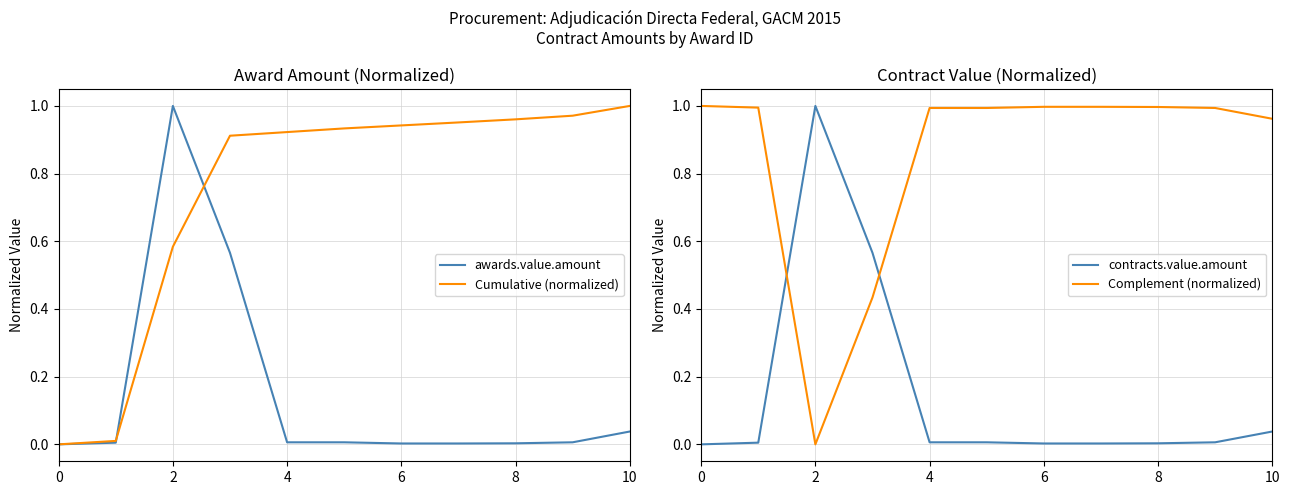

What are all the series names shown in the legend?

awards.value.amount, Cumulative (normalized), contracts.value.amount, Complement (normalized)